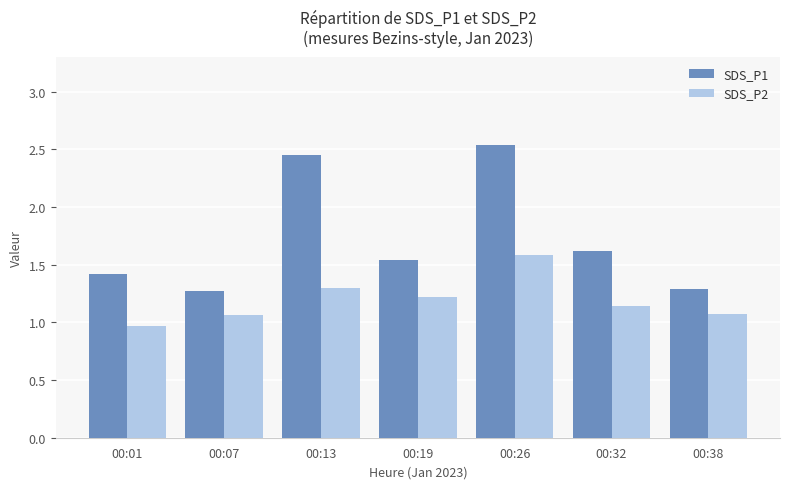

How many groups of bars are there?

7